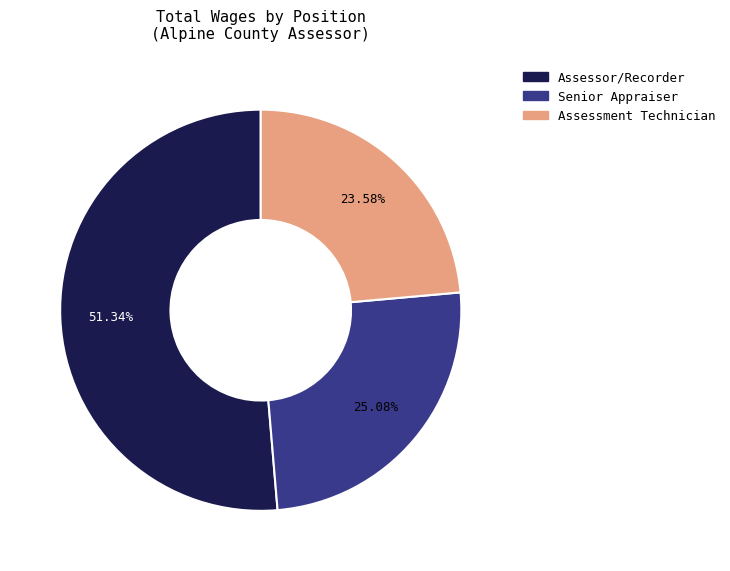

How many slices are in this pie chart?

3